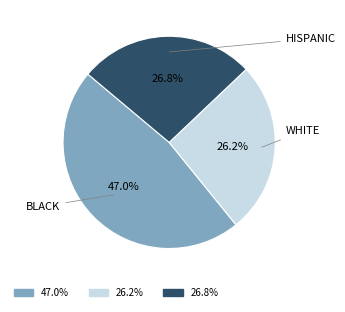

Count the number of slices in the pie.

3